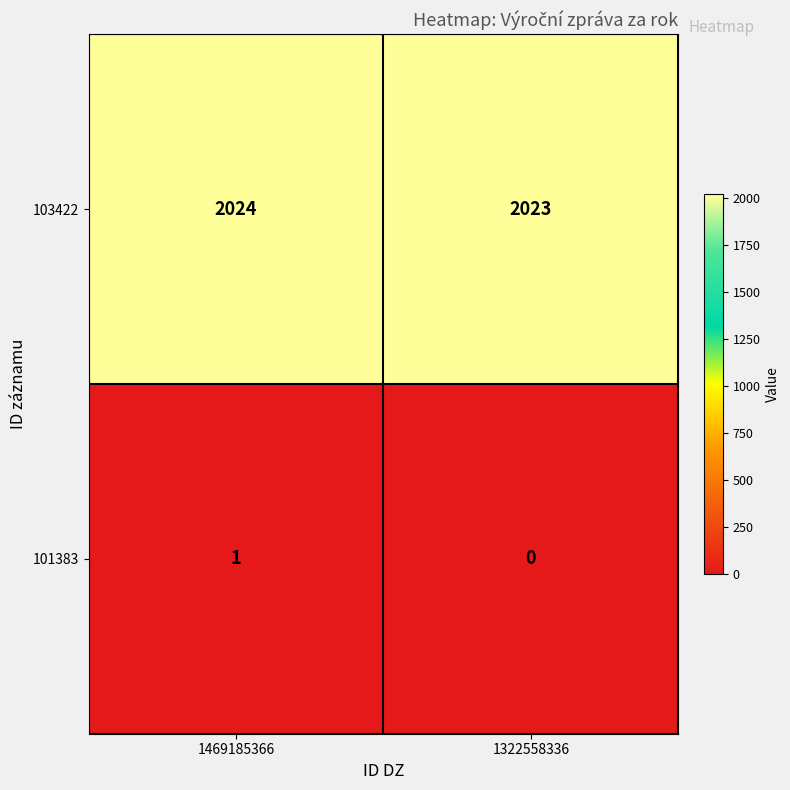

What is the total value across all series at 1469185366?

2025